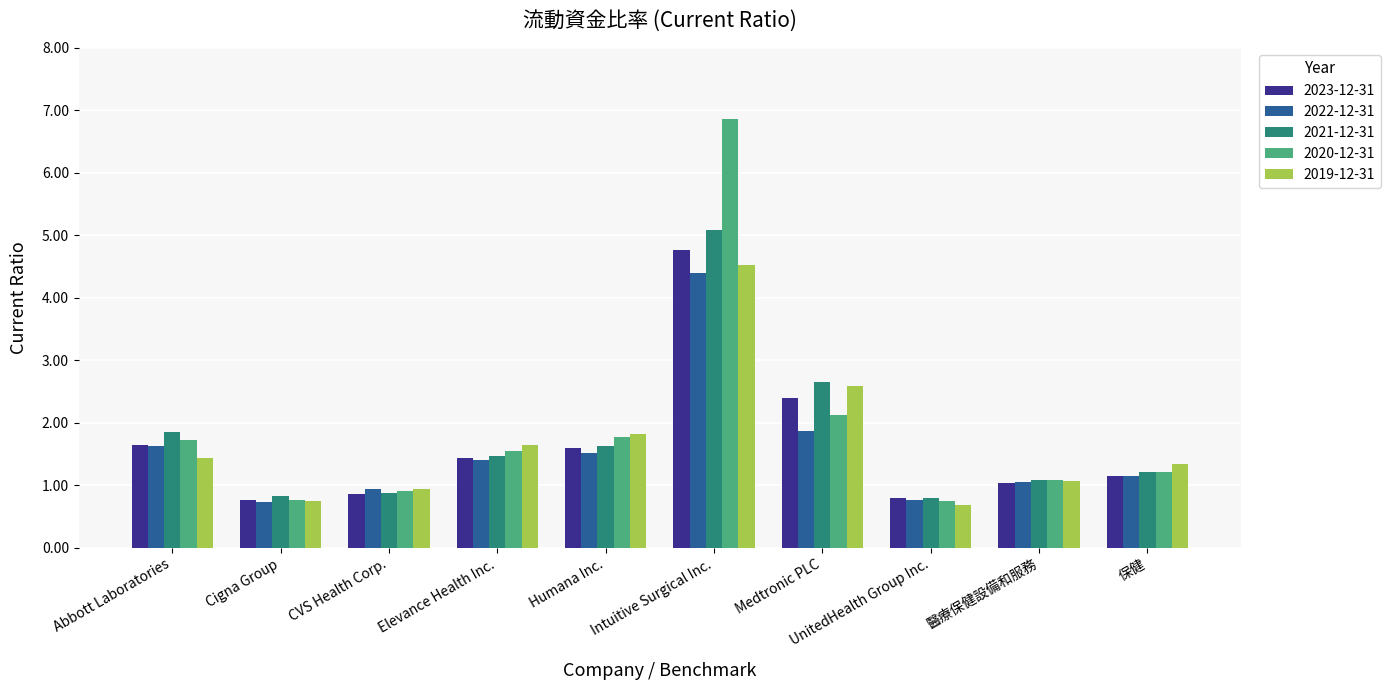

Read the 2019-12-31 value at CVS Health Corp..

0.9